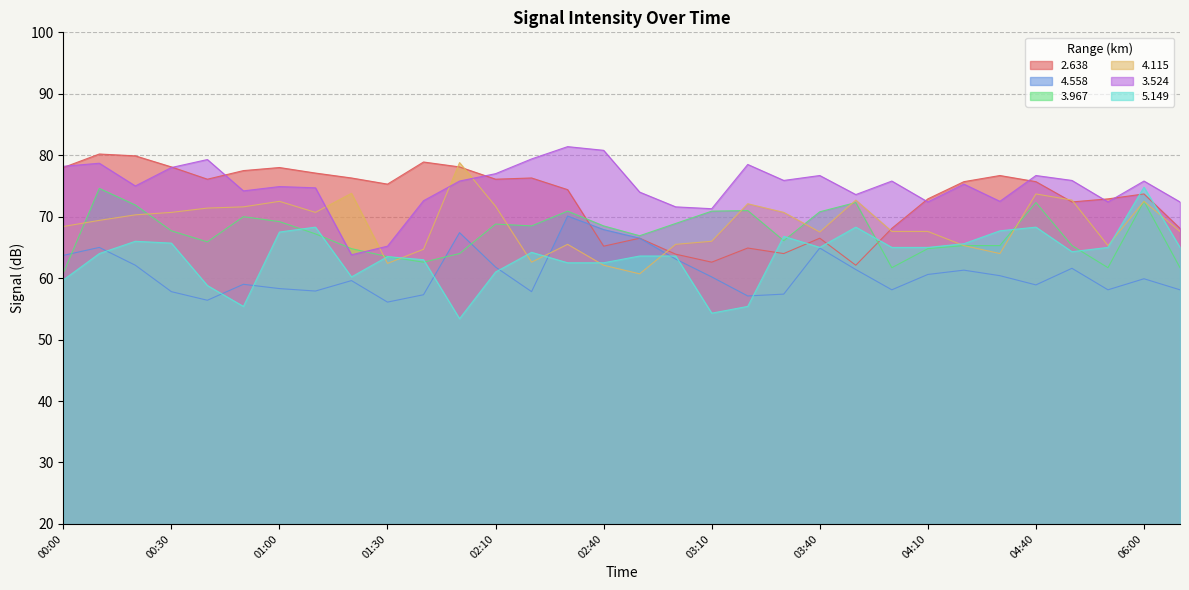

What is the difference between the   4.558 values at 00:00 and 00:10?

1.3